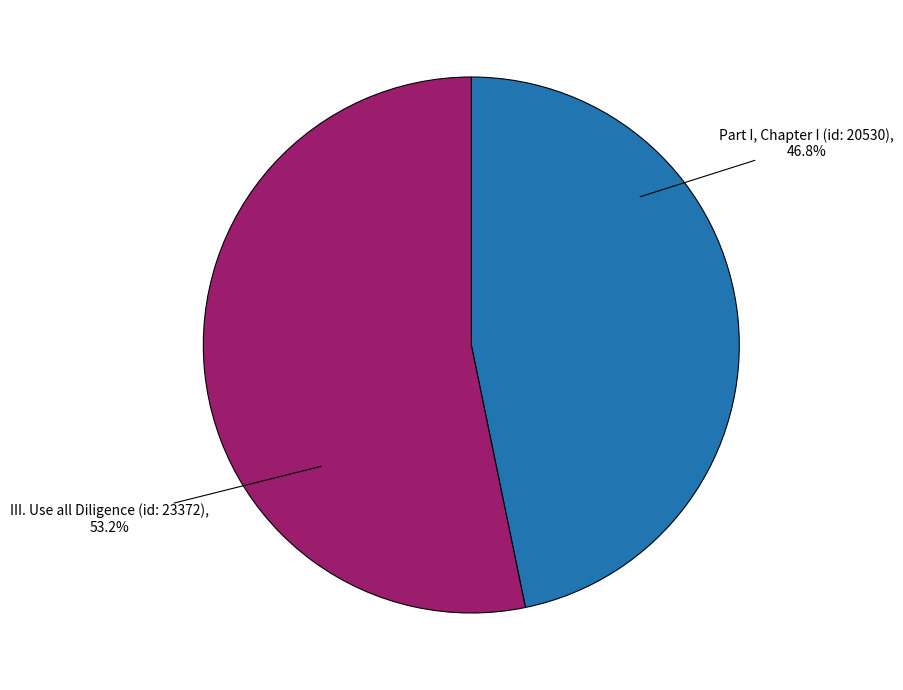

Is the sum of III. Use all Diligence (id: 23372) and Part I, Chapter I (id: 20530) greater than half?

Yes